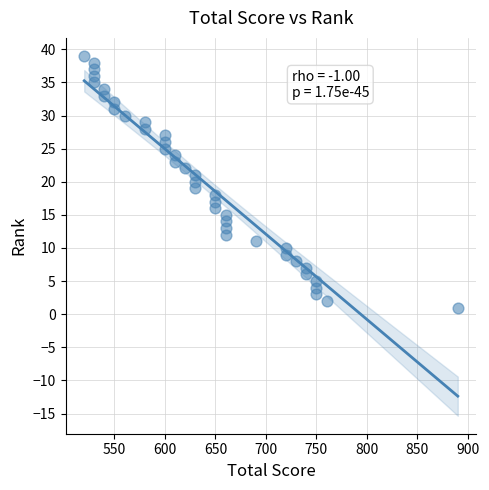

What is the range of Y values (max minus min)?

38